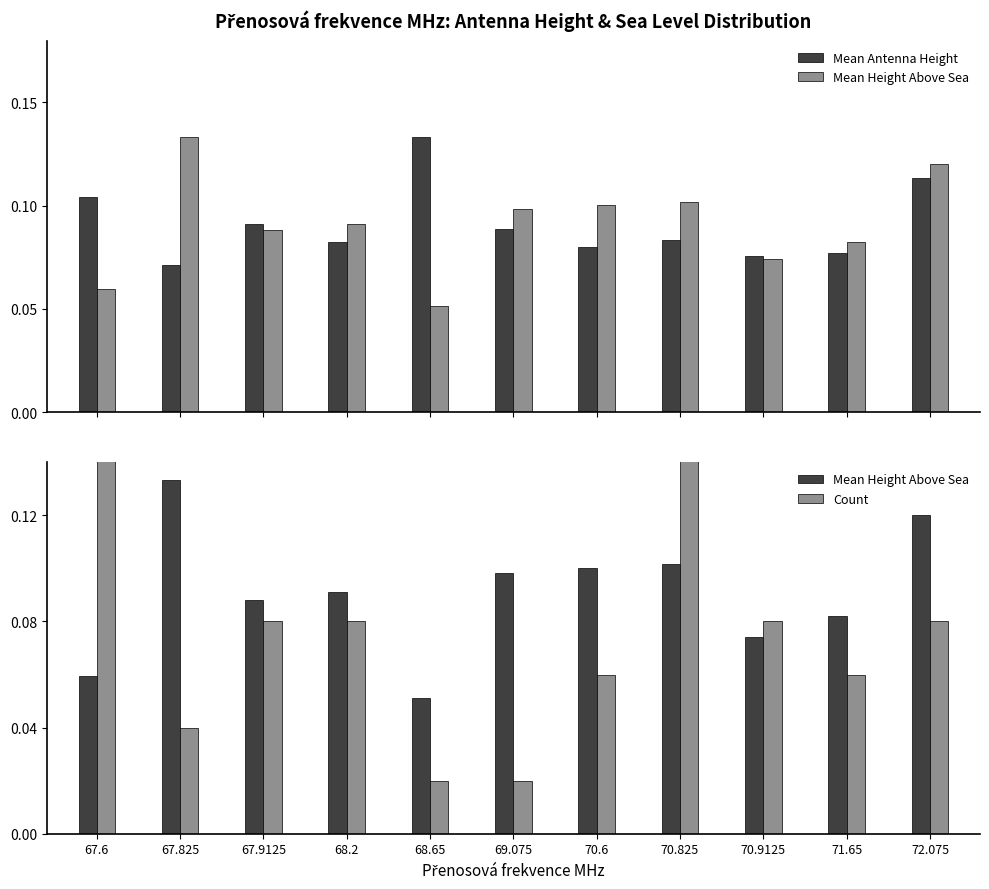

What is the label of the 5th bar from the right?

70.6